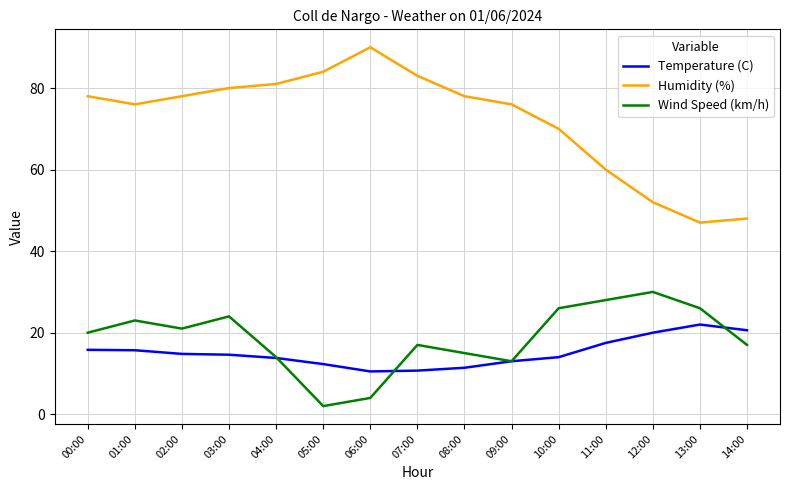

Between 07:00 and 11:00, which series saw the biggest shift?

Humidity (%)